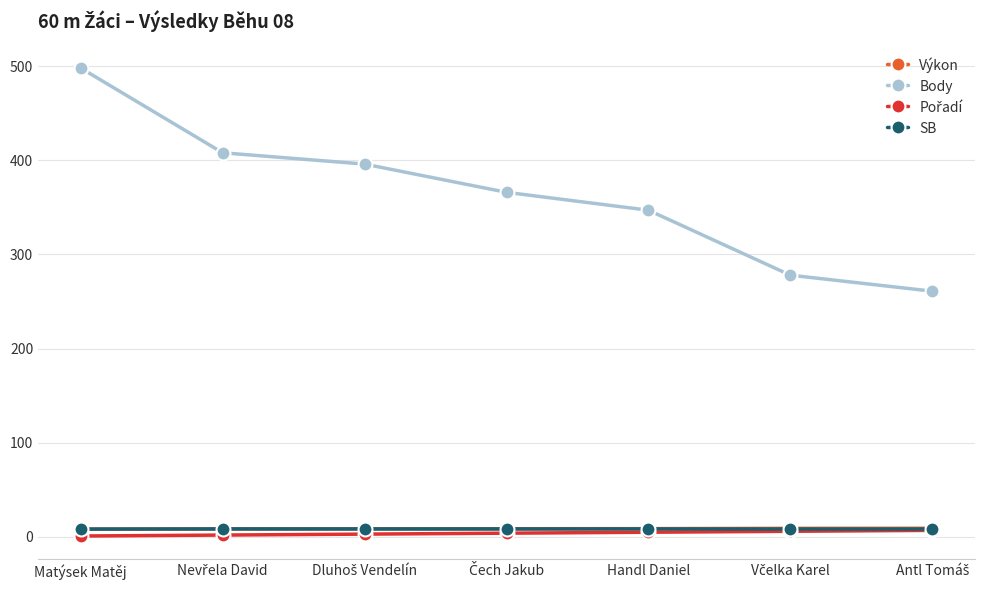

Which series has the largest total across all categories?

Body